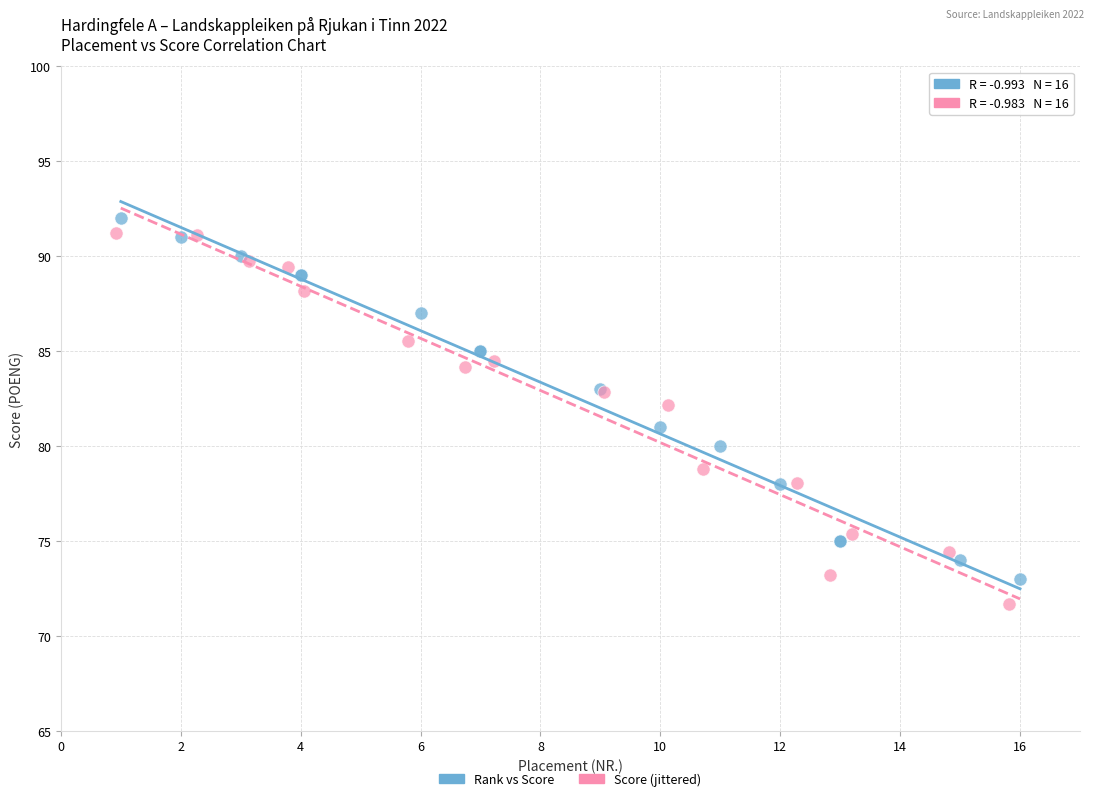

Which series has the largest Y range (max minus min)?

Score (jittered)